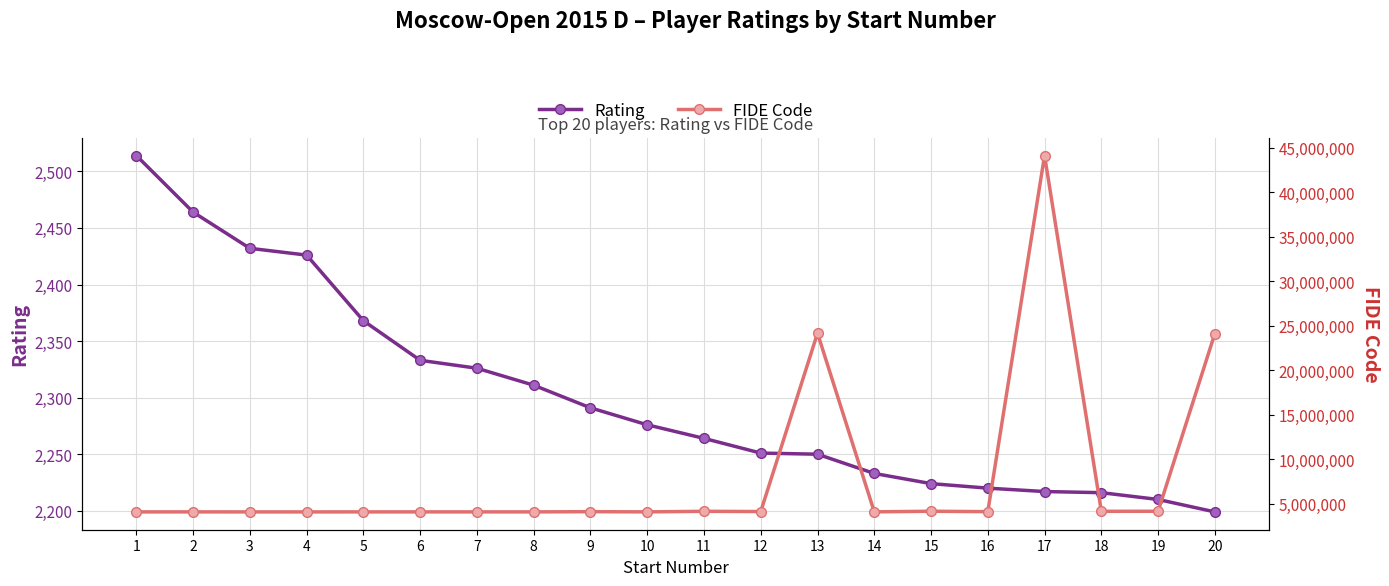

What is the greatest value displayed?

44132883